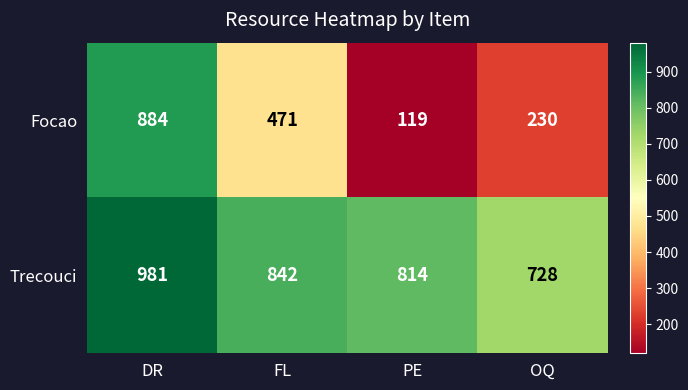

Reading left to right, what are all the values shown in this chart?

Focao: 884	471	119	230
Trecouci: 981	842	814	728